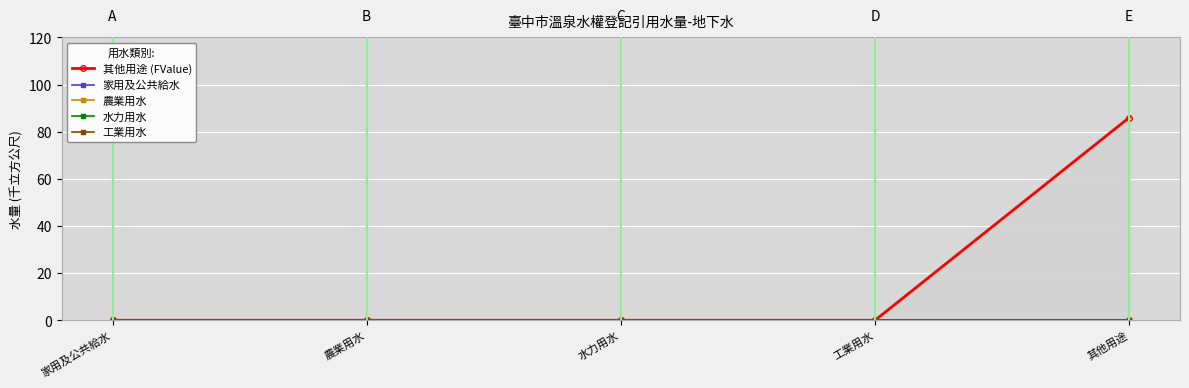

How many values in the 其他用途 (FValue) series exceed 0?

1